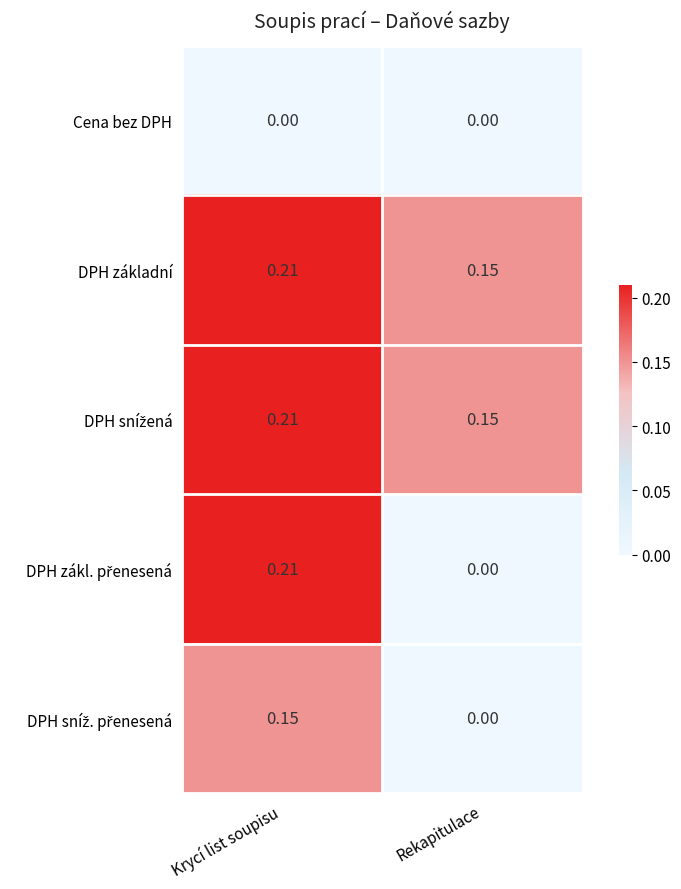

Which category has the highest value across all series?

Krycí list soupisu